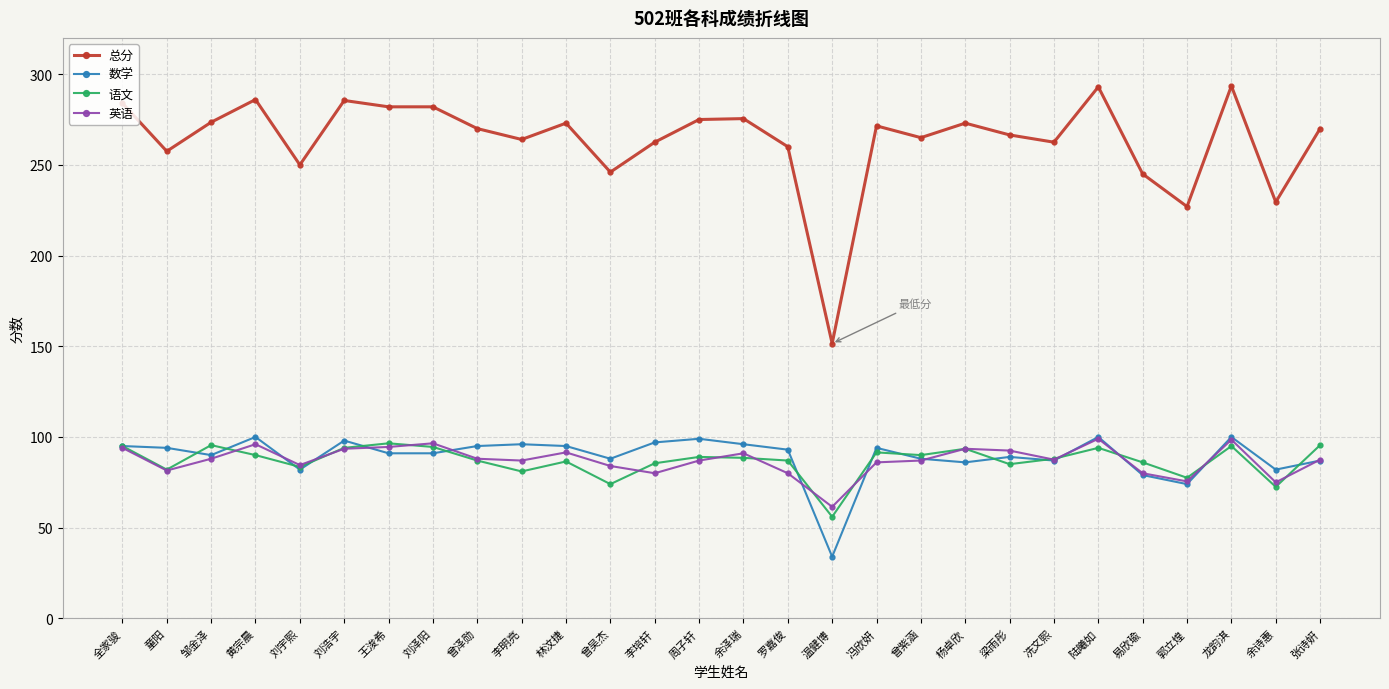

How many data points in 英语 are less than 87?

10